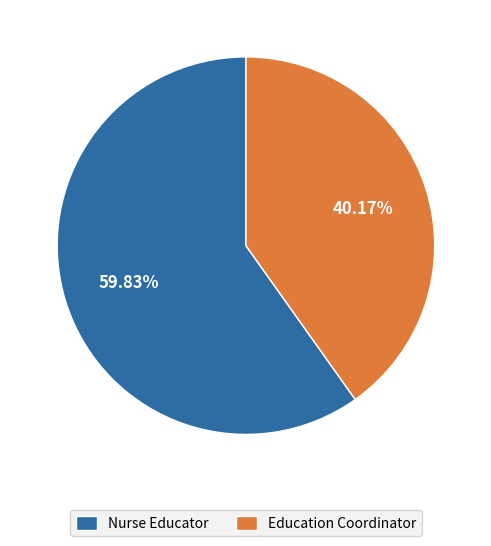

What percentage is the Education Coordinator slice, to the nearest percent?

40%